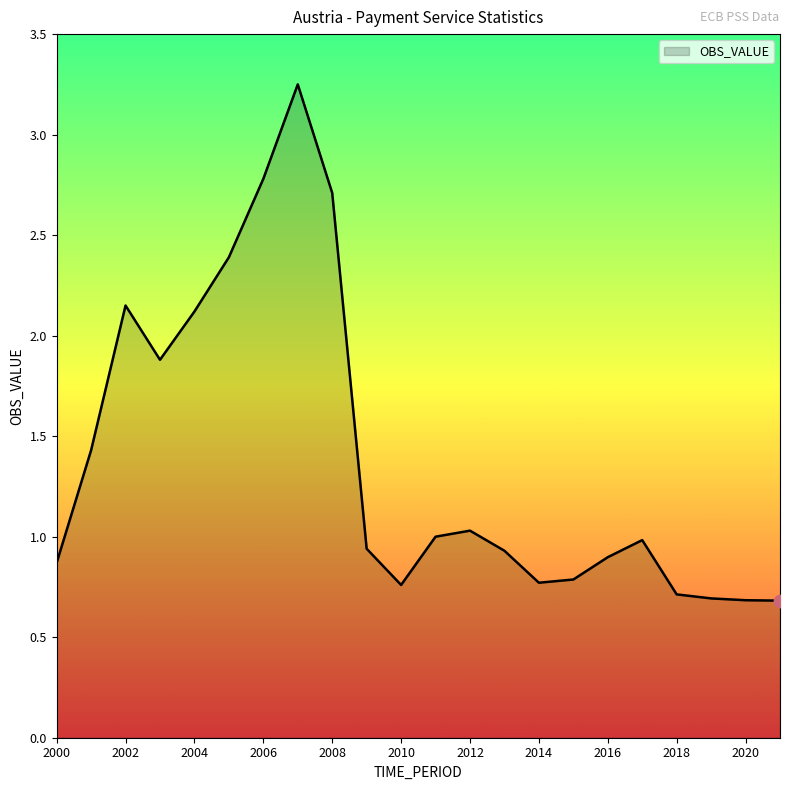

What is the minimum value shown in the chart?

0.7